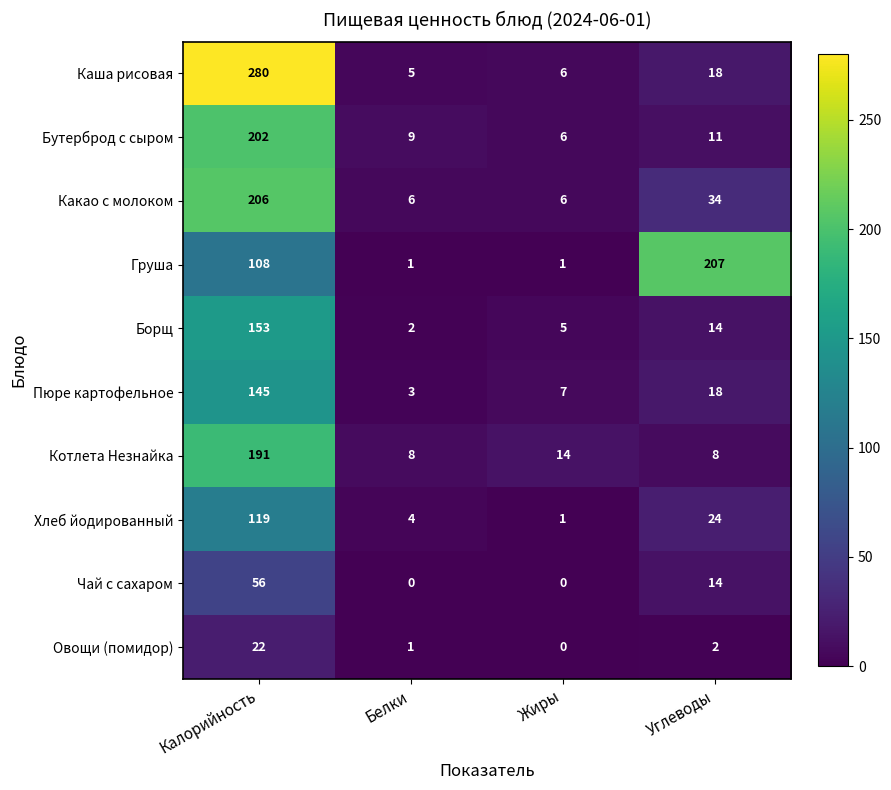

True or false: Борщ has a value of 6 at Углеводы.

False